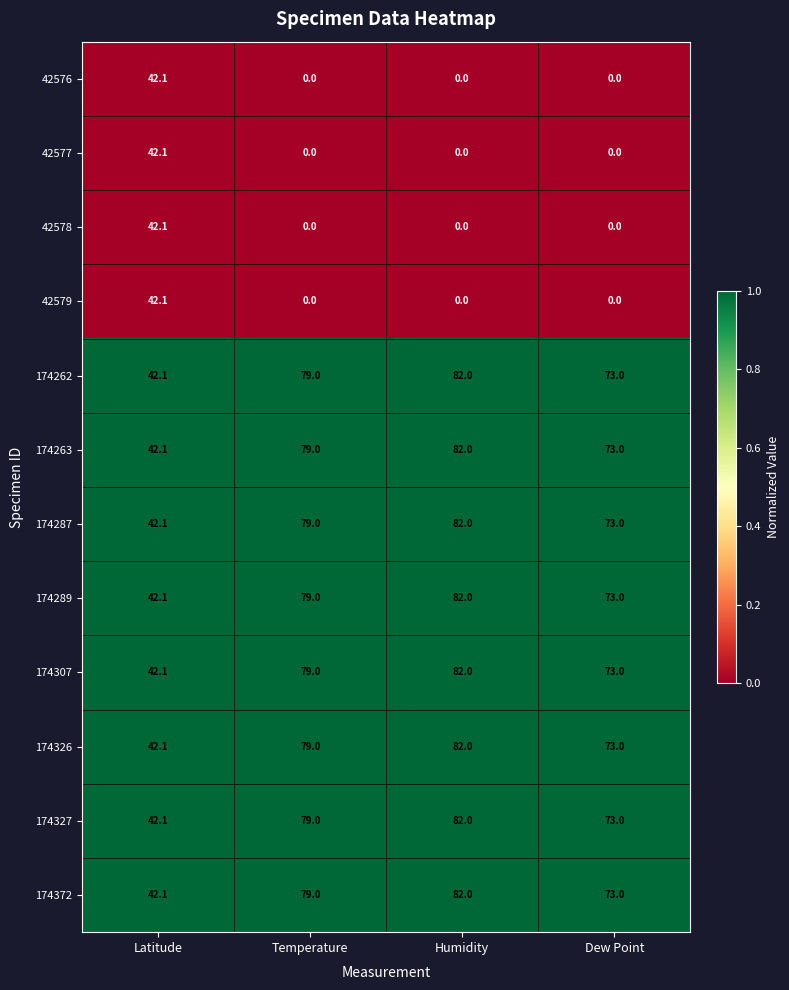

True or false: 174372 has a value of 73.0 at Dew Point.

True